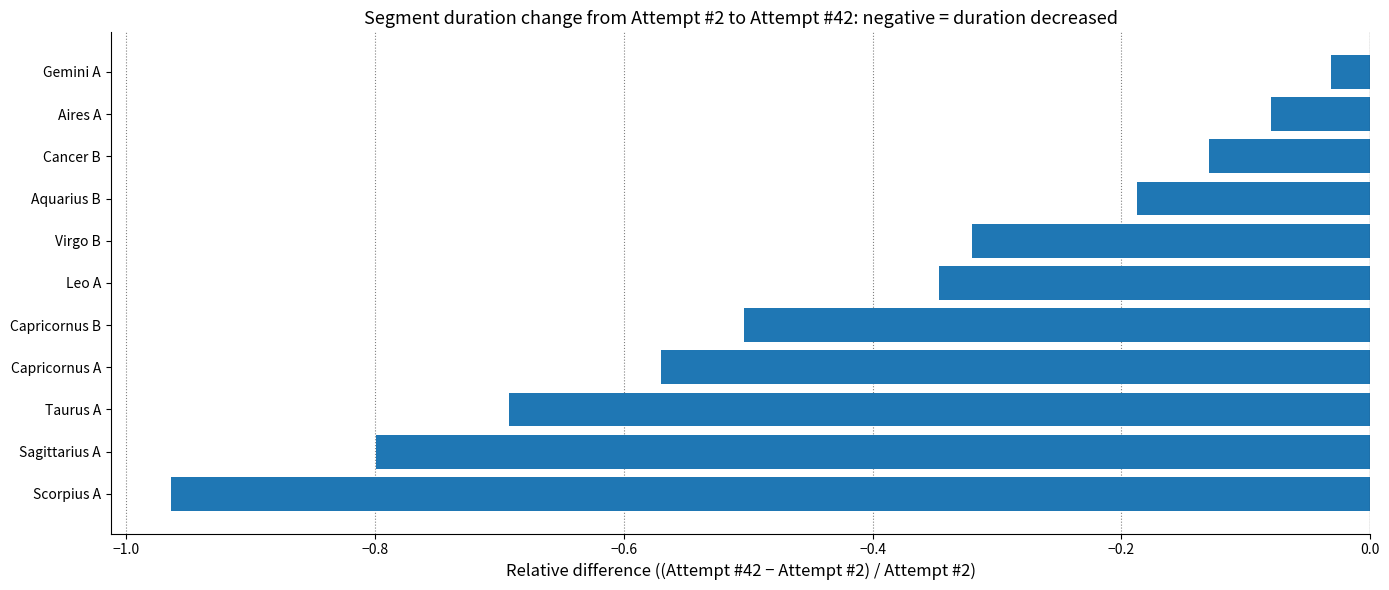

Where is the data nearest to the value 0?

Gemini A